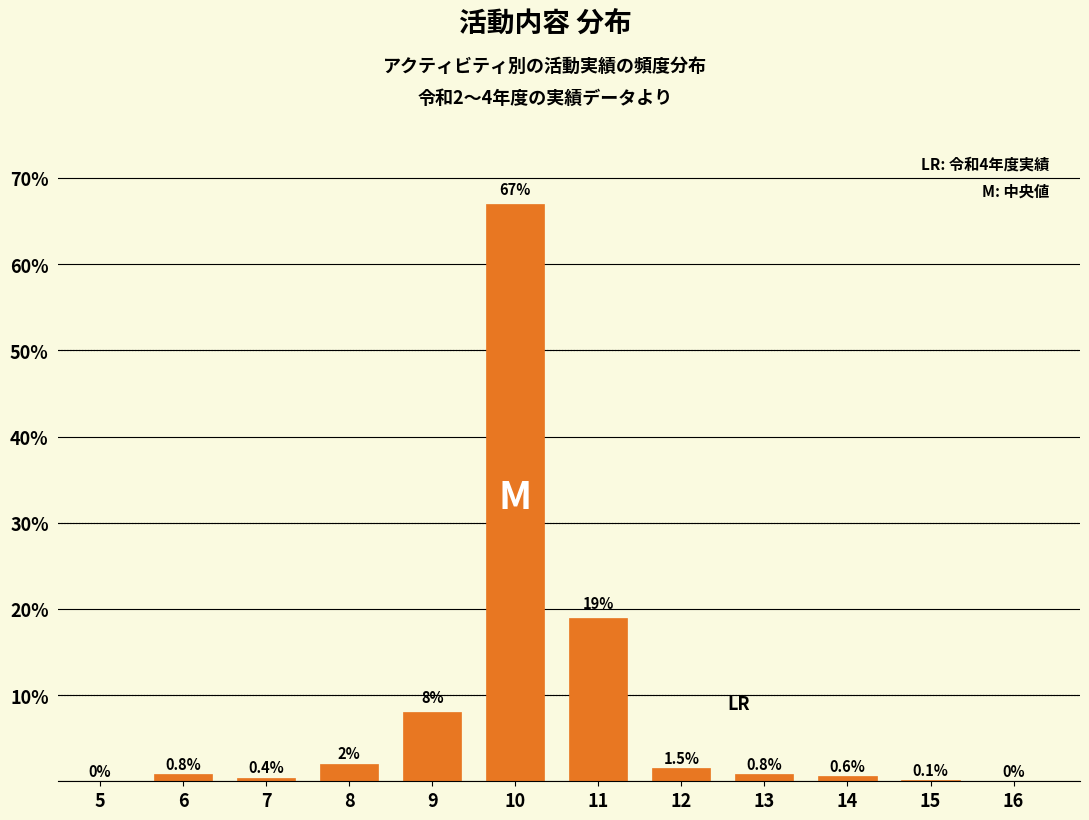

Reading left to right, what are all the values shown in this chart?

5=0.0	6=0.8	7=0.4	8=2.0	9=8.0	10=67.0	11=19.0	12=1.5	13=0.8	14=0.6	15=0.1	16=0.0